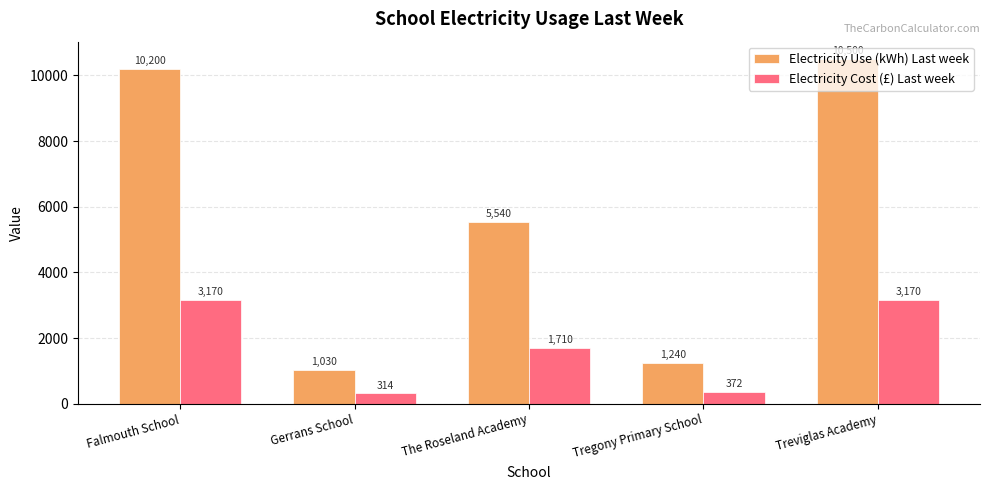

What is the difference between the maximum and minimum values in the Electricity Use (kWh) Last week series?

9470